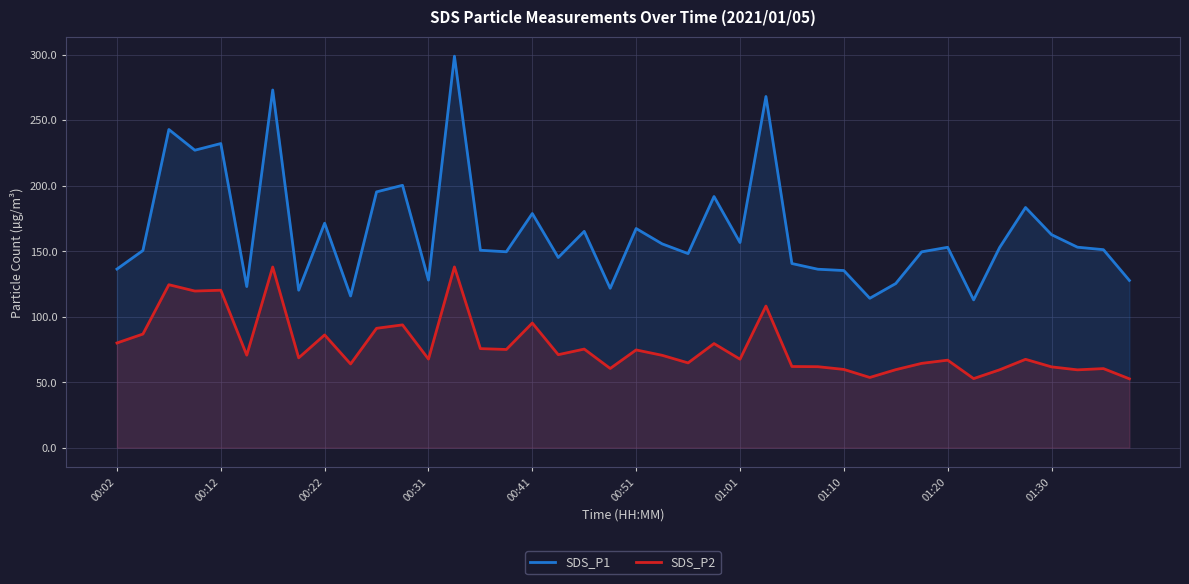

True or false: SDS_P2 and SDS_P1 intersect in this chart.

False